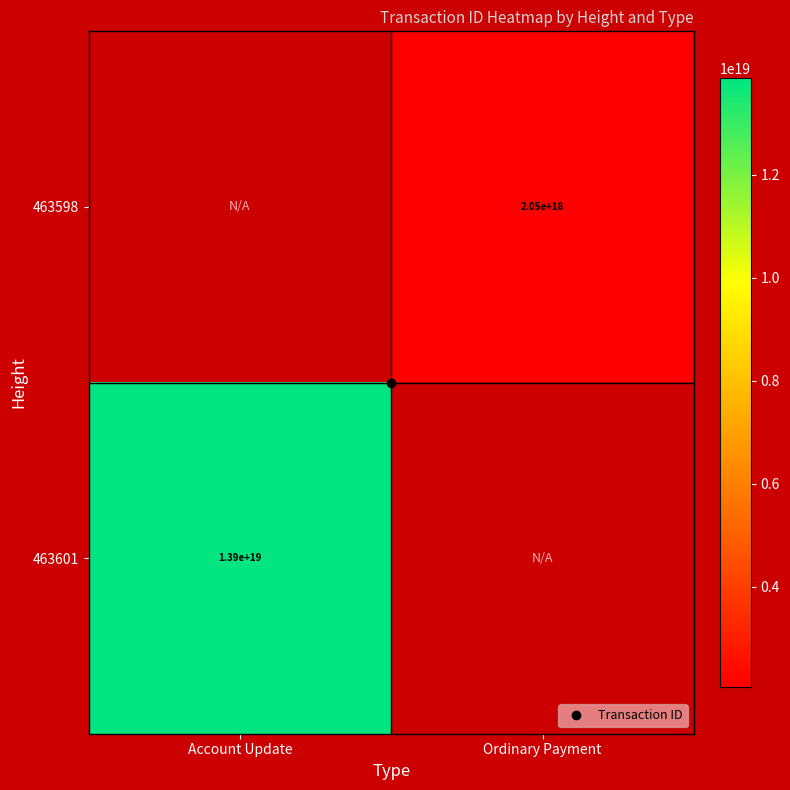

Rank the categories by 463598 value from lowest to highest.

Account Update, Ordinary Payment